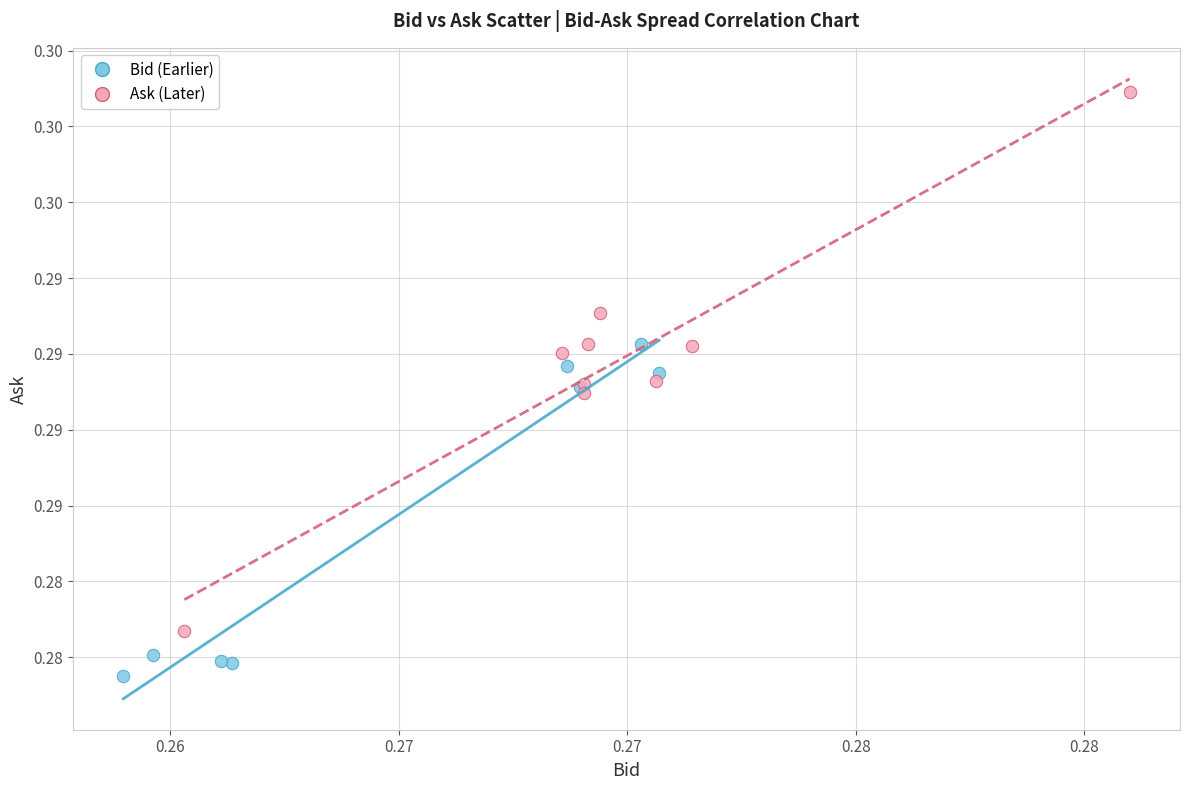

Which series reaches the maximum Y coordinate?

Ask (Later)